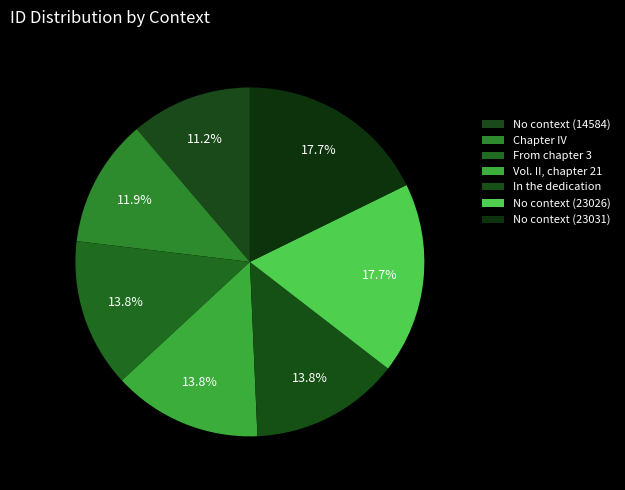

Is it true that In the dedication is 14% of the pie?

True